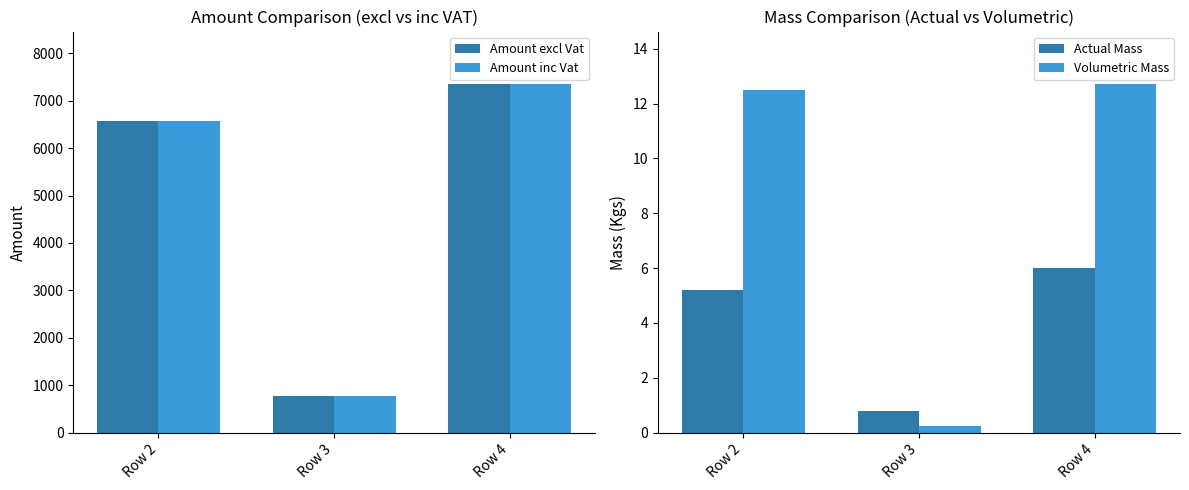

At Row 3, list the series in order from largest to smallest.

Amount excl Vat, Amount inc Vat, Actual Mass, Volumetric Mass